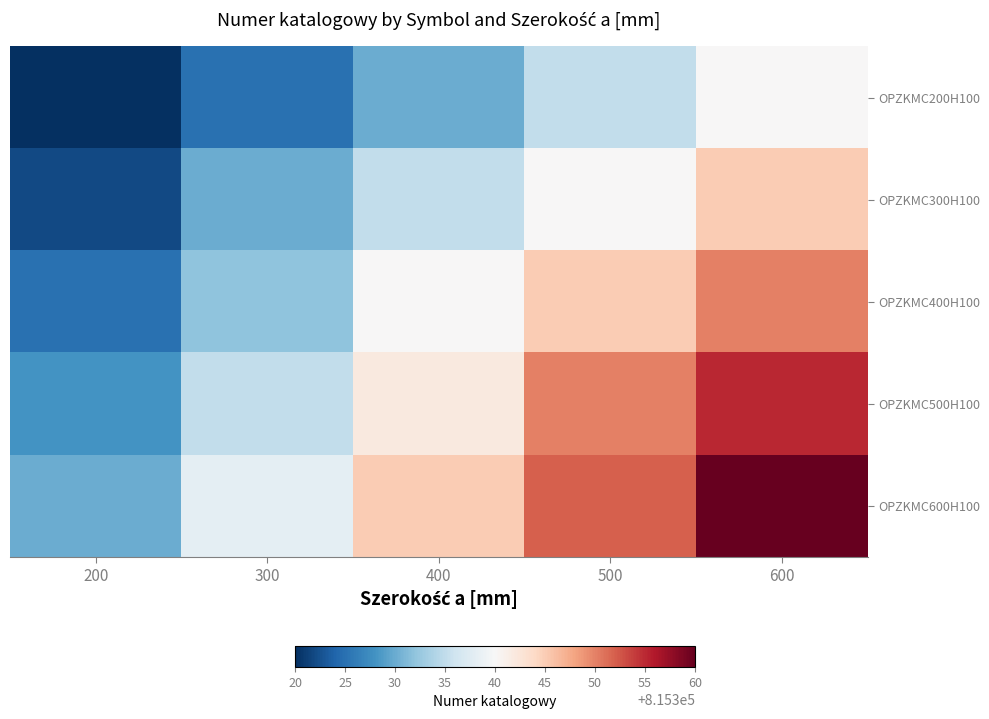

At 300, list the series in order from largest to smallest.

OPZKMC600H100, OPZKMC500H100, OPZKMC400H100, OPZKMC300H100, OPZKMC200H100